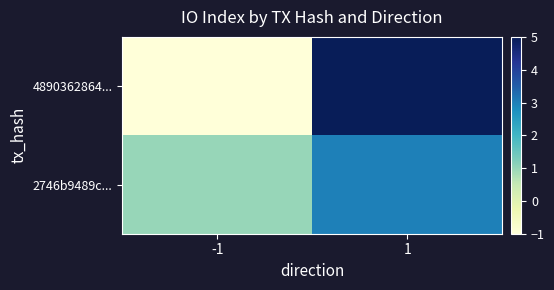

At -1, list the series in order from largest to smallest.

2746b9489c..., 4890362864...